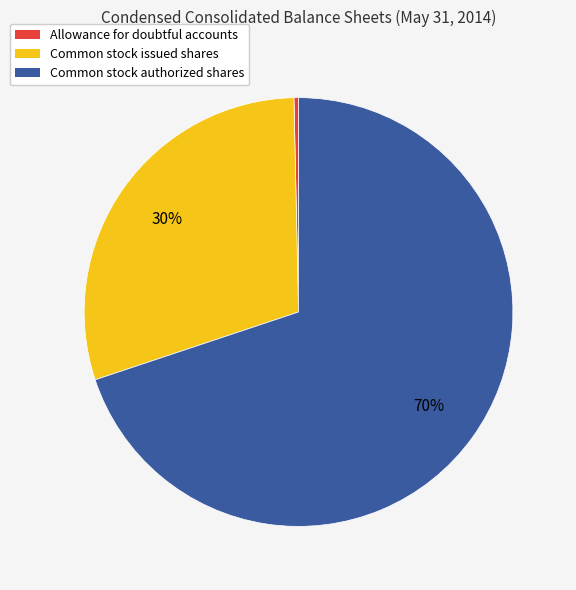

Which slice is the largest?

Common stock authorized shares